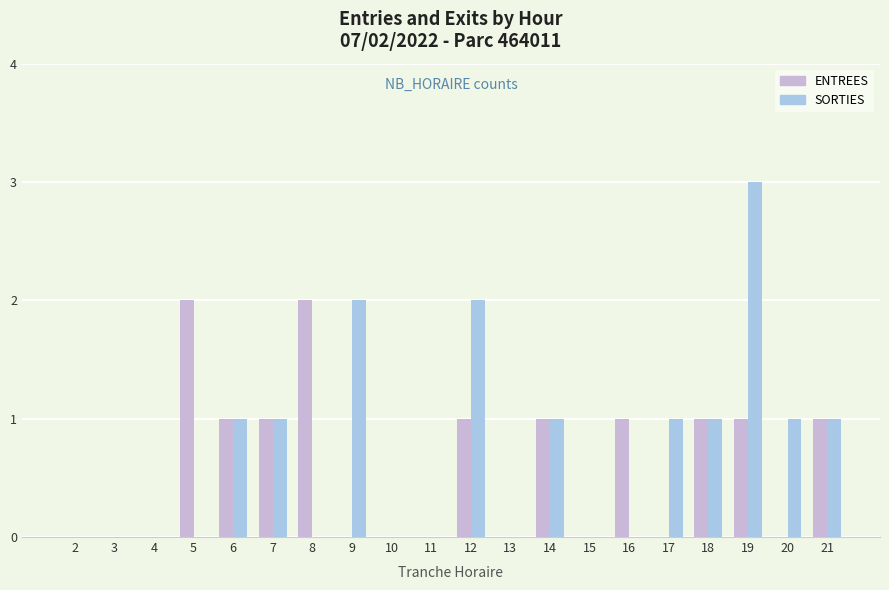

Count the number of categories in the chart.

20